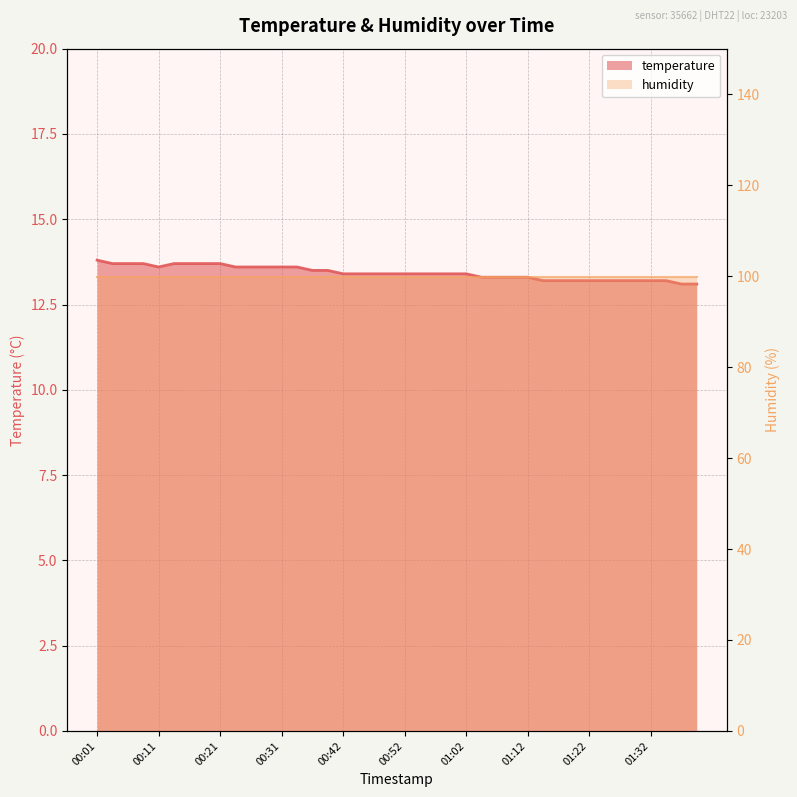

Read the value at 01:14.

13.2